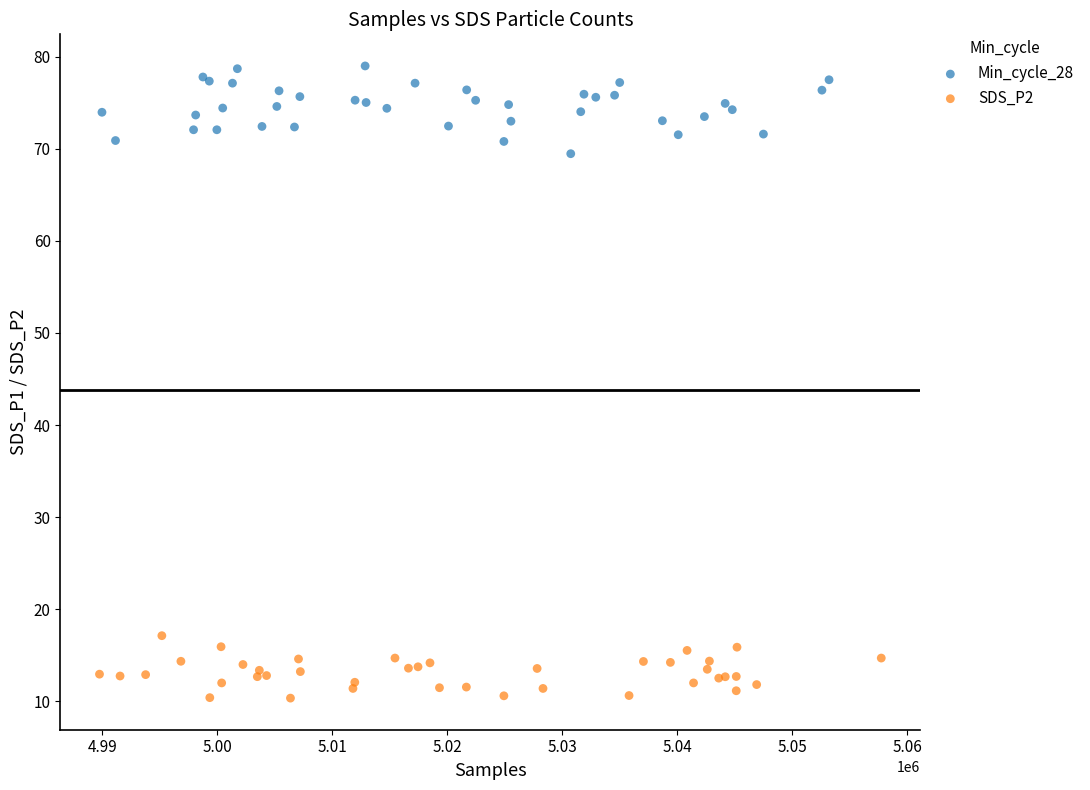

Which series contains the lowest Y value?

SDS_P2